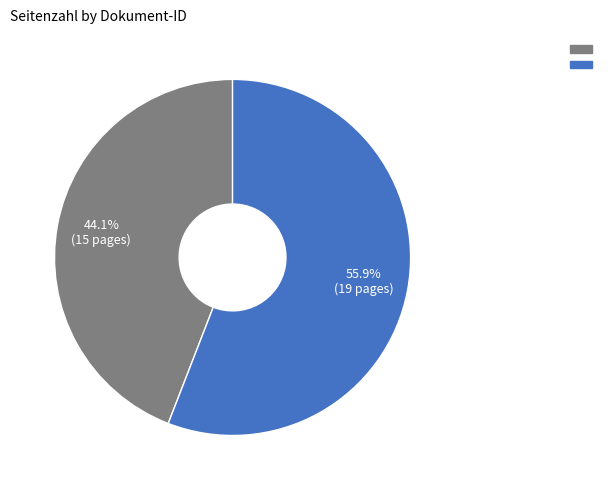

To the nearest percent, what is the difference between the largest and smallest slice percentages?

12%